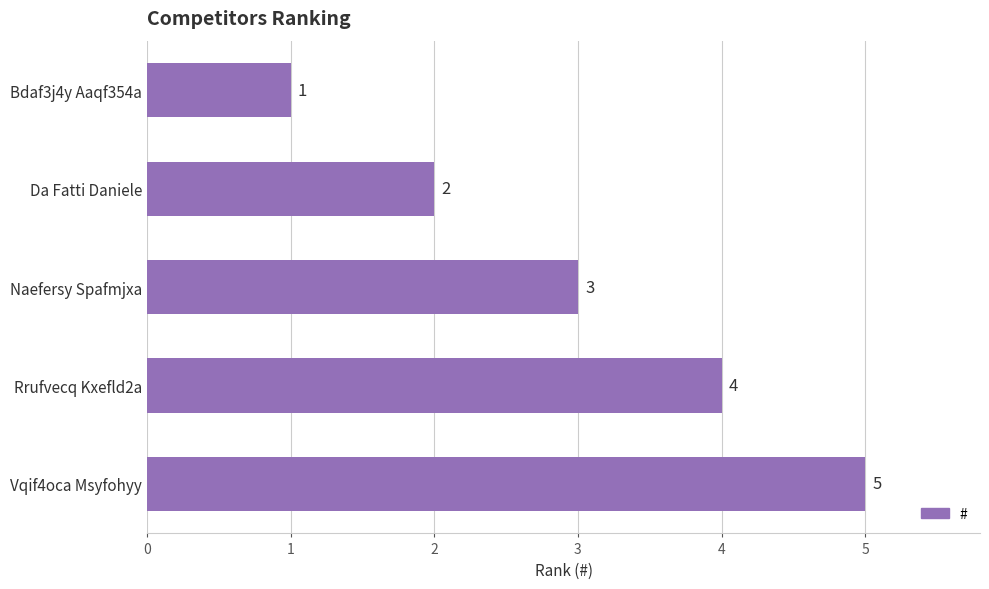

Count the values in the range 2 to 4.

3